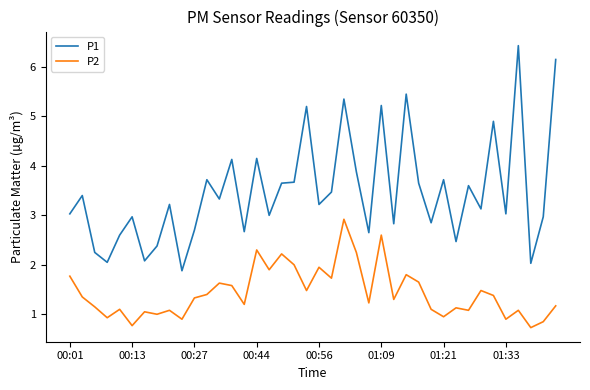

List the series in order of their overall mean, lowest first.

P2, P1